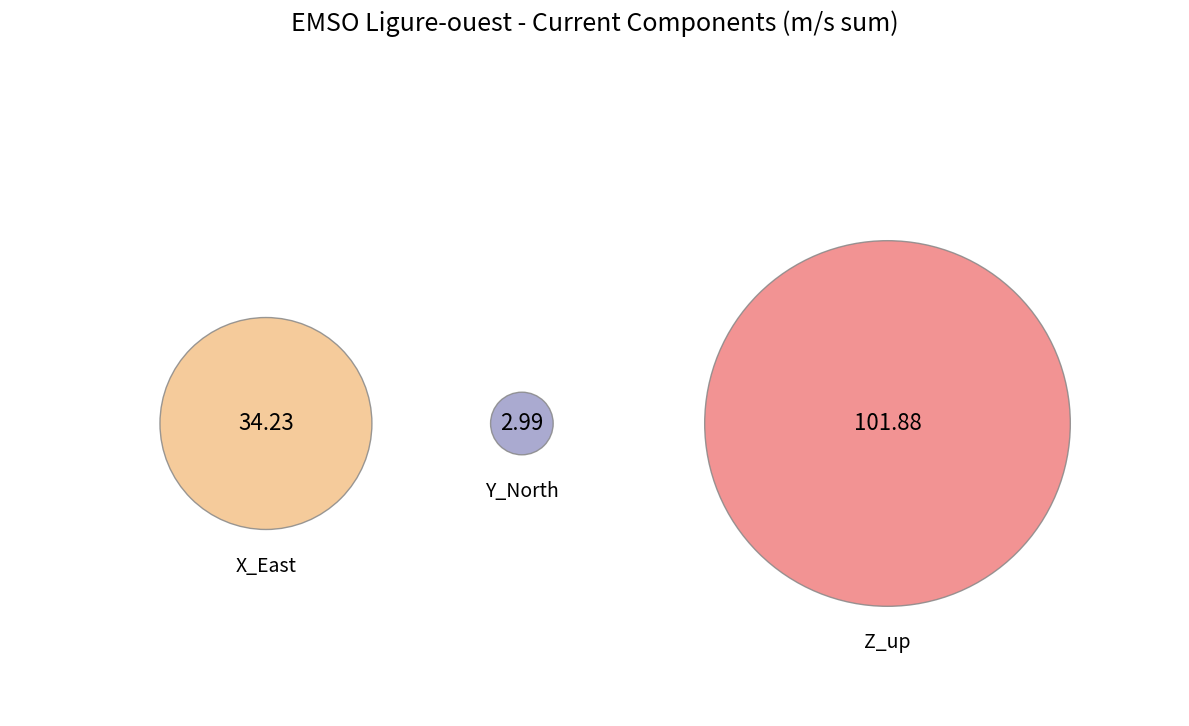

Which category has the smallest portion of the pie?

Y_North